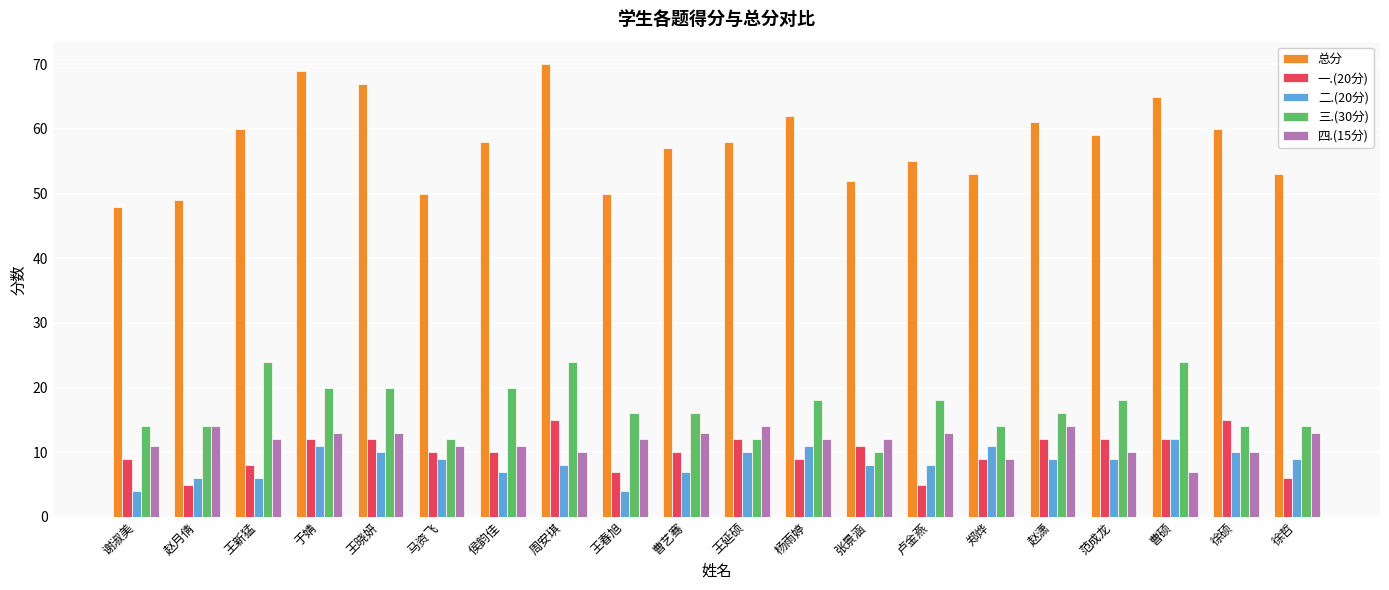

The 三.(30分) series shows 12 at 马资飞. True or false?

True